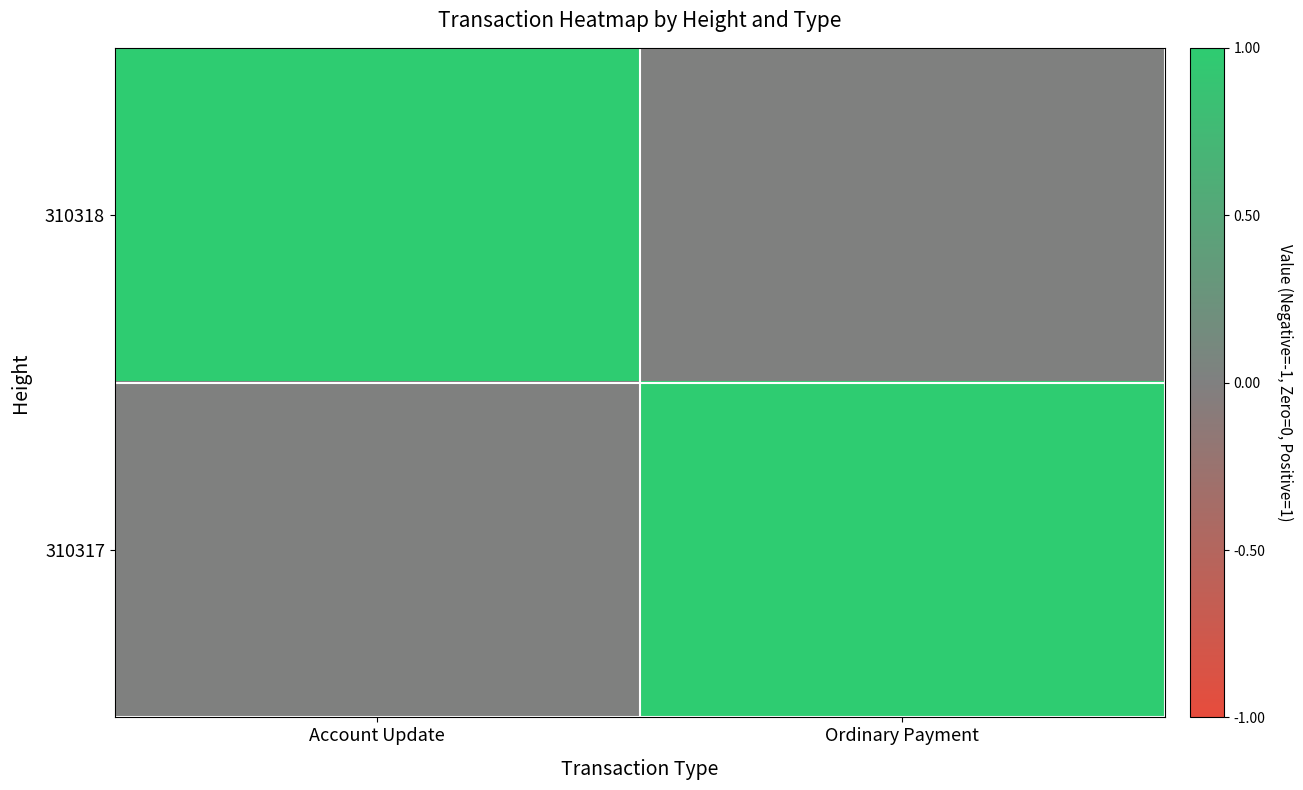

Which label corresponds to the smallest value in the chart?

Ordinary Payment